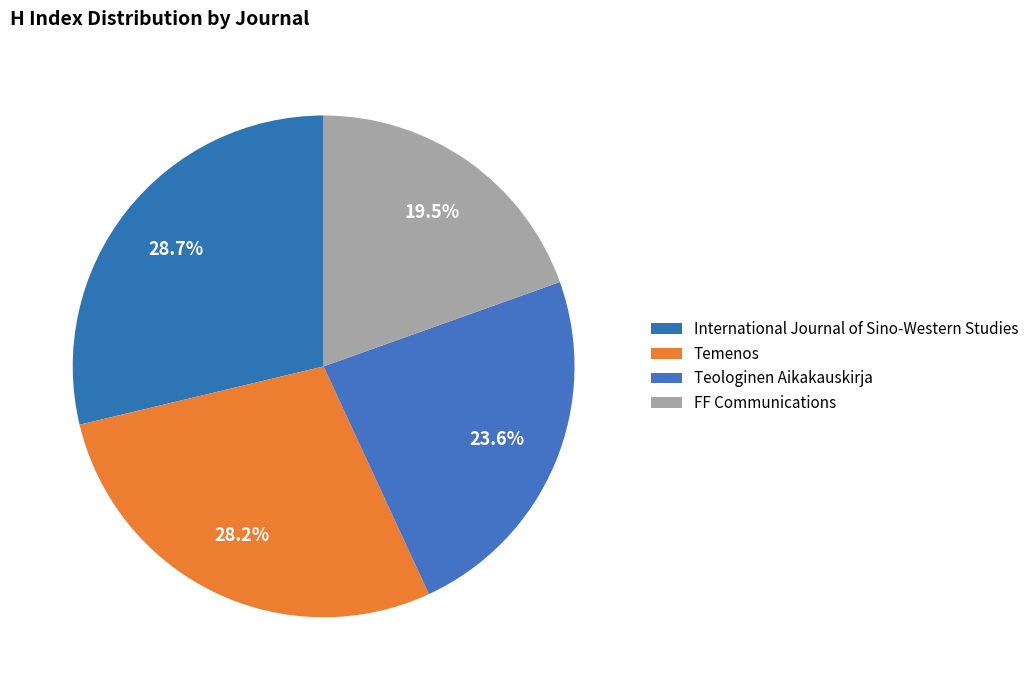

To the nearest percent, what portion does International Journal of Sino-Western Studies represent?

29%